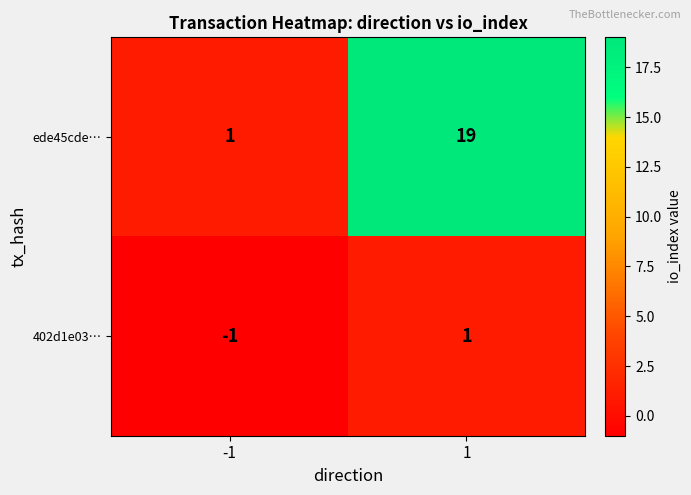

Is it true that 402d1e03… equals 2 at 1?

False